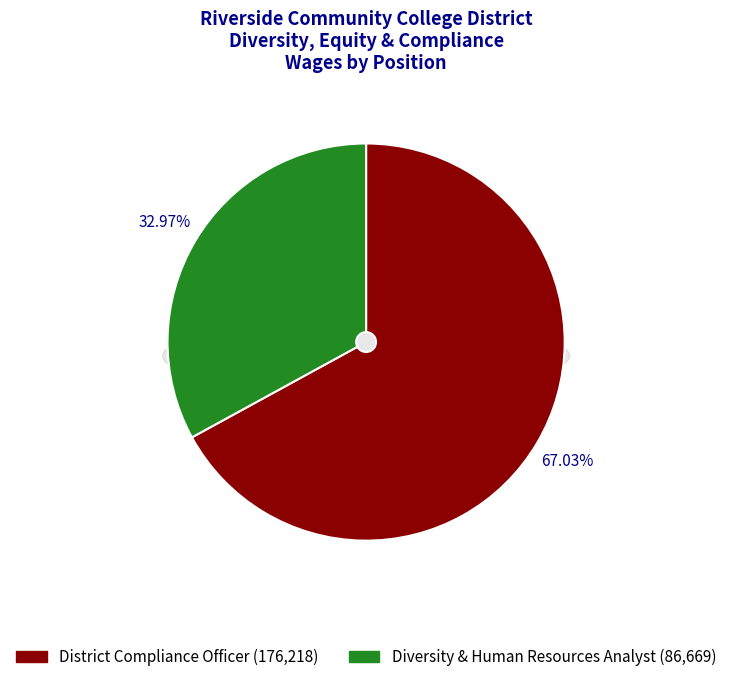

What is the change in value from District Compliance Officer to Diversity & Human Resources Analyst?

-89549